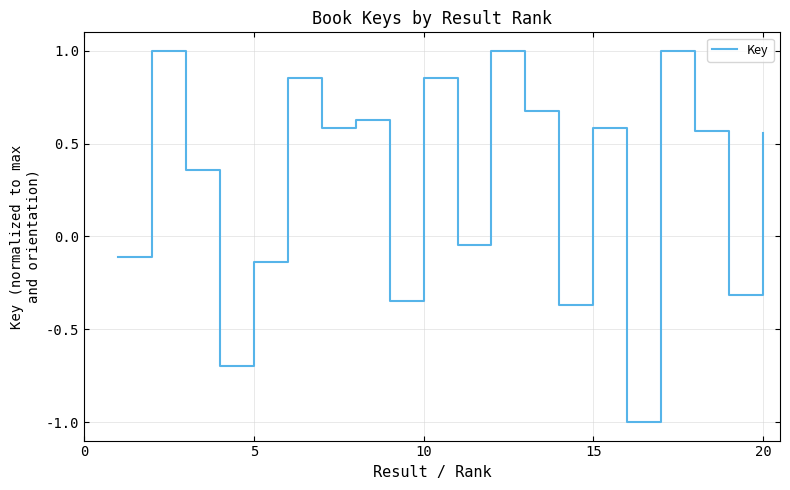

What is the difference between the maximum and minimum values?

2.0